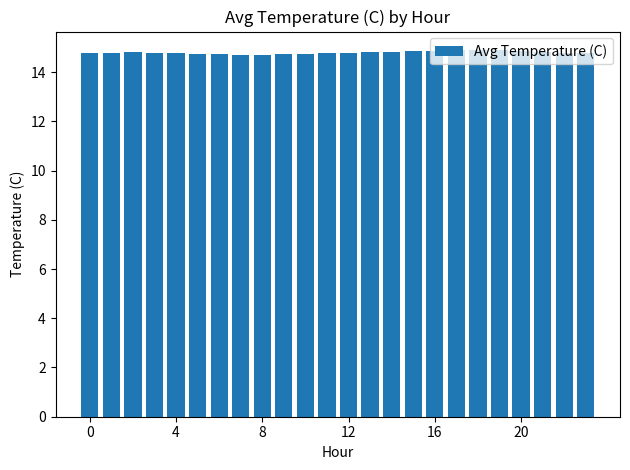

What is the minimum value shown in the chart?

14.7